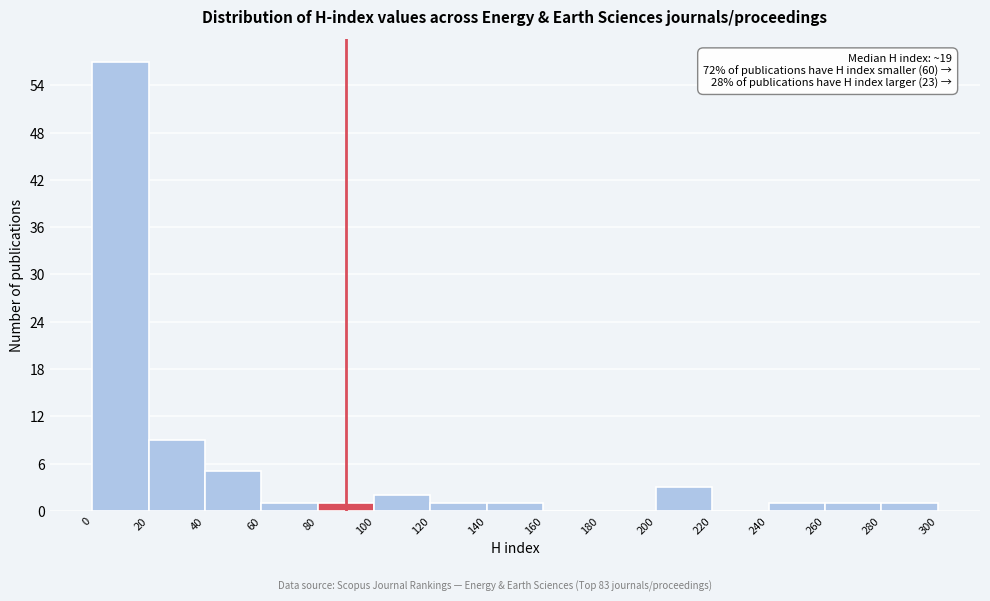

Over which range of the x-axis is the bar tallest?

0 to 20